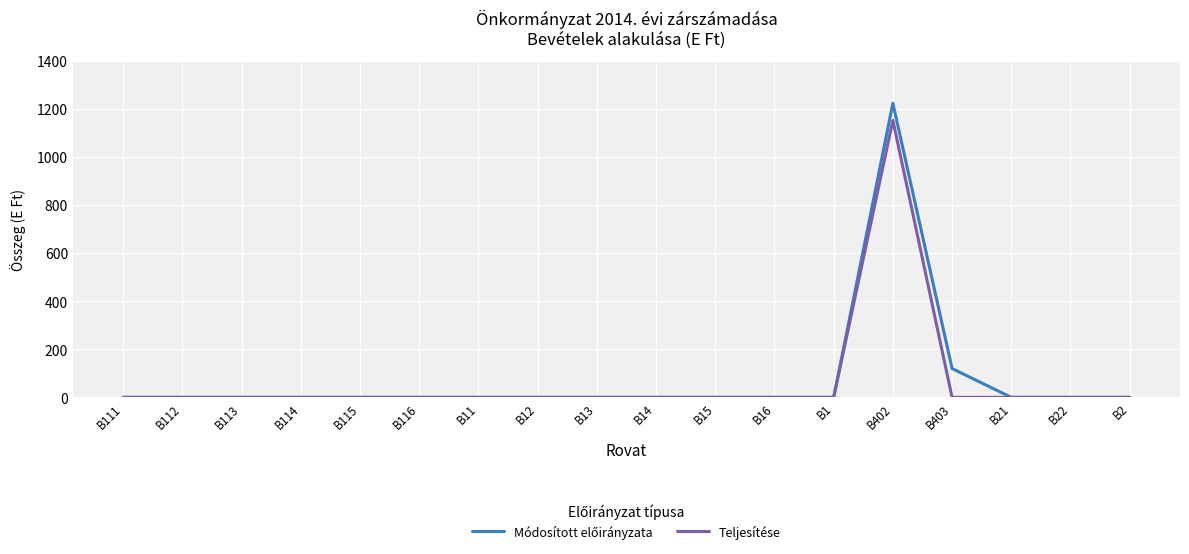

How many lines are shown in the chart?

2